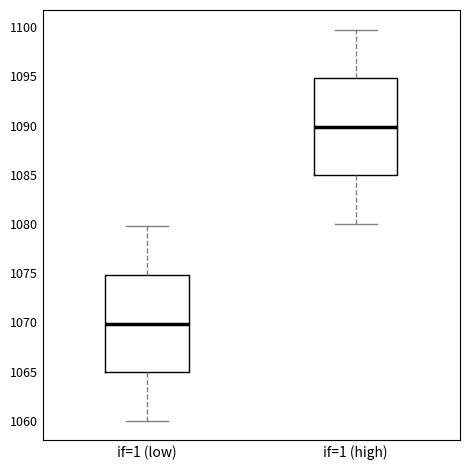

Reading left to right, transcribe this box plot: for each box, give where its median line is, the range the box spans, and where its two whiskers end, as read against the y-axis. The values are not printed on the chart, so give them approximately, as read against the axis.

if=1 (low): median 1070, box 1065 to 1075, whiskers 1060 to 1080
if=1 (high): median 1090, box 1085 to 1095, whiskers 1080 to 1100